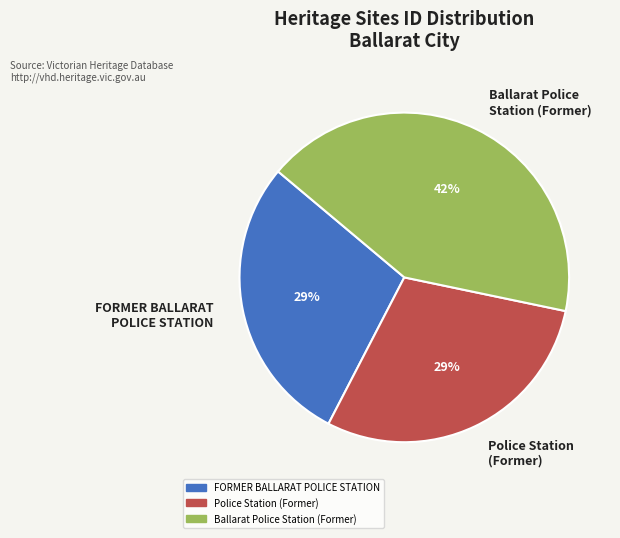

Count the number of slices in the pie.

3